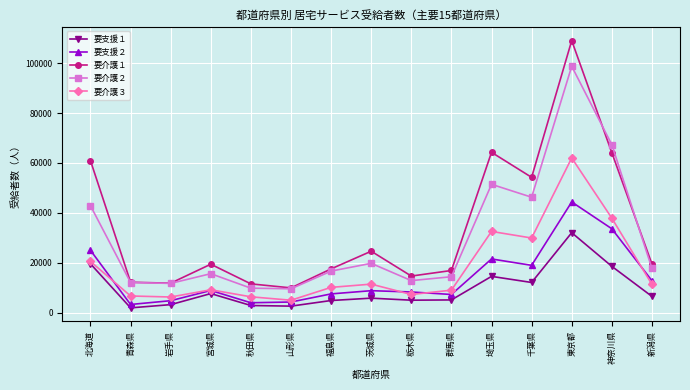

What is the sum of all 要介護２ values?

446661